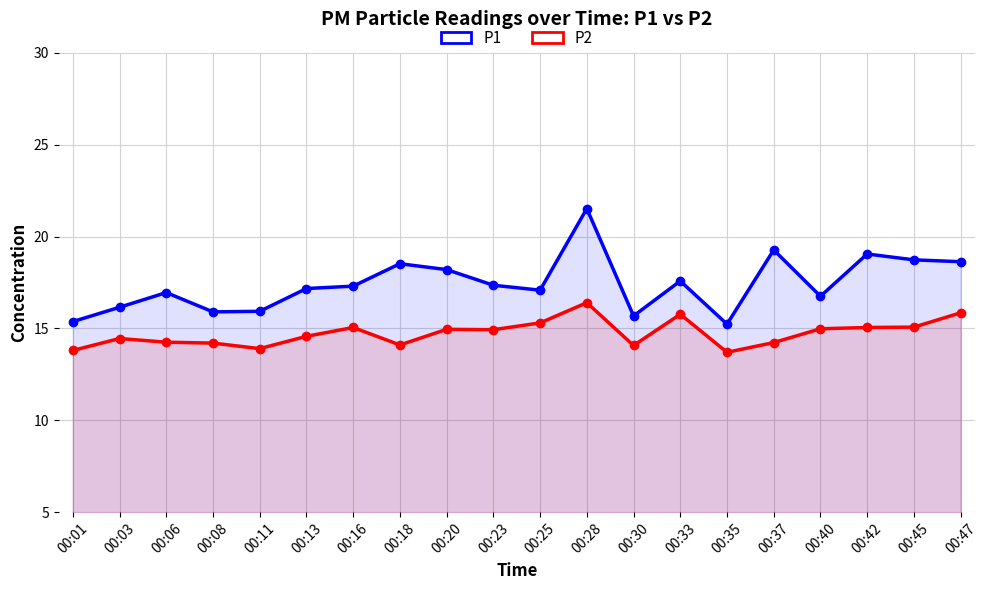

Is the value of P1 at 00:47 greater than the value of P2 at 00:11?

Yes